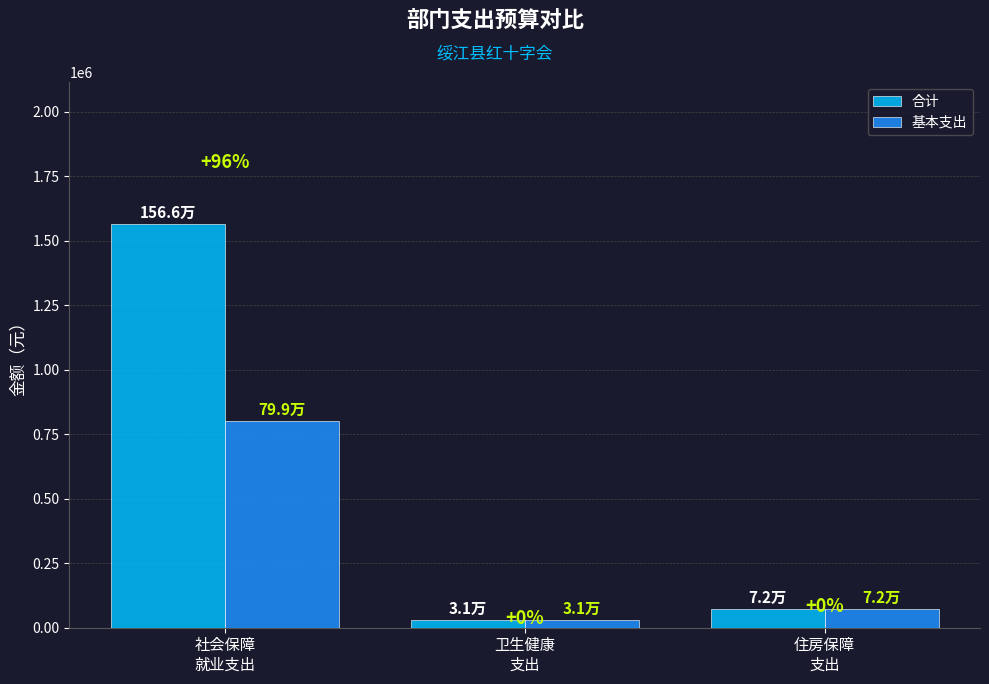

Does the chart contain any negative values?

No